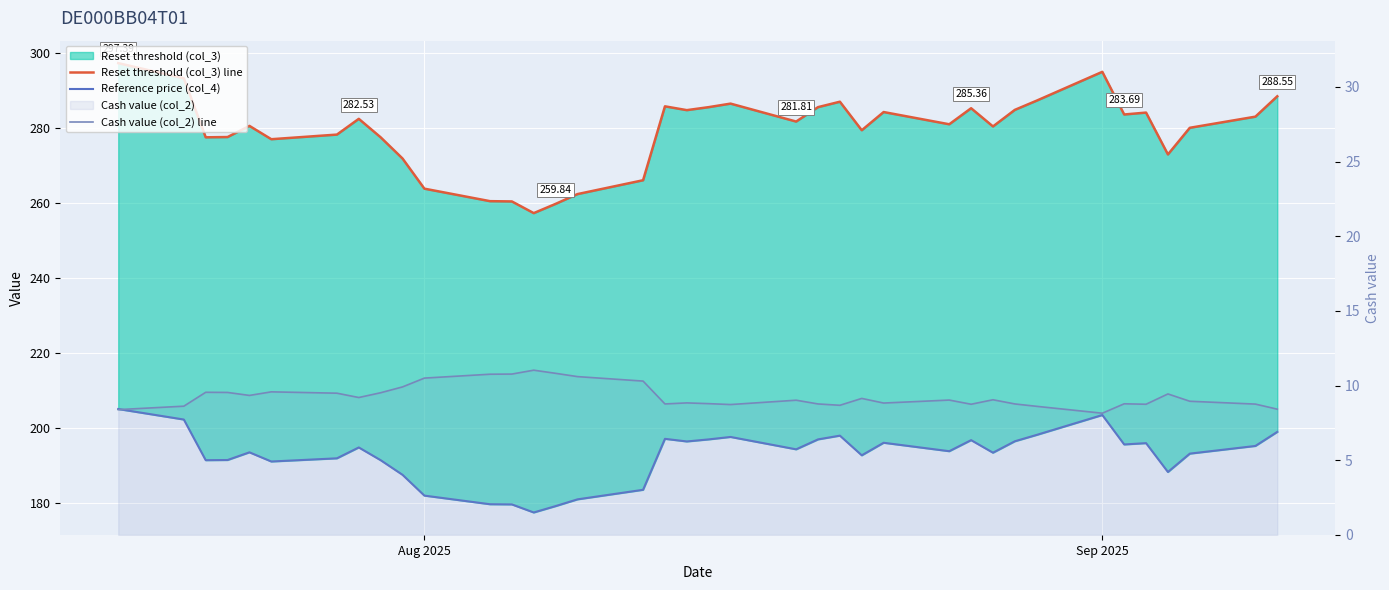

What is the minimum value for Reference price (col_4)?

177.5